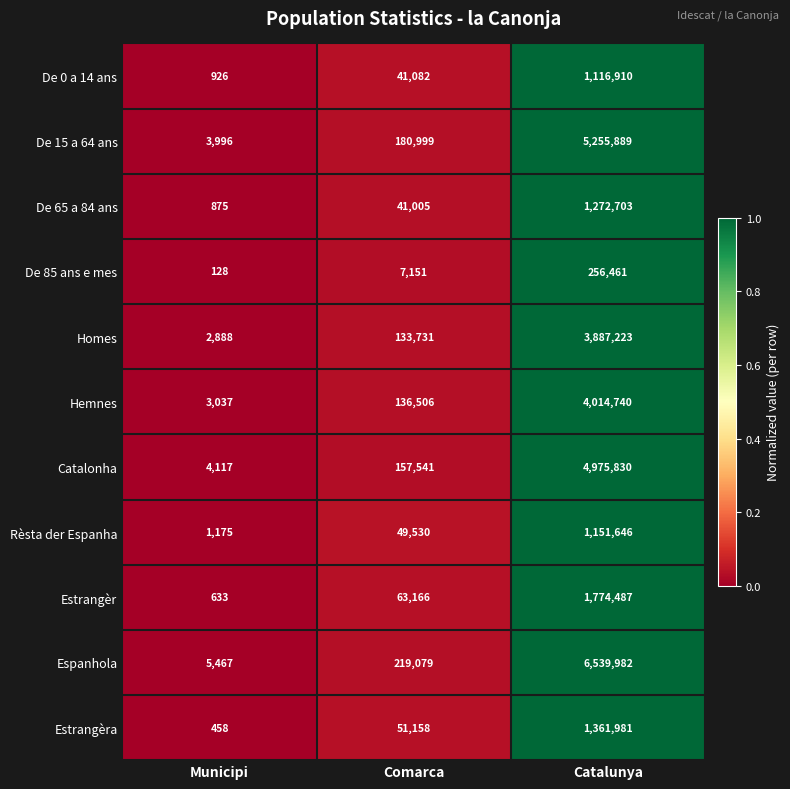

What is the sum of all De 15 a 64 ans values?

5440884